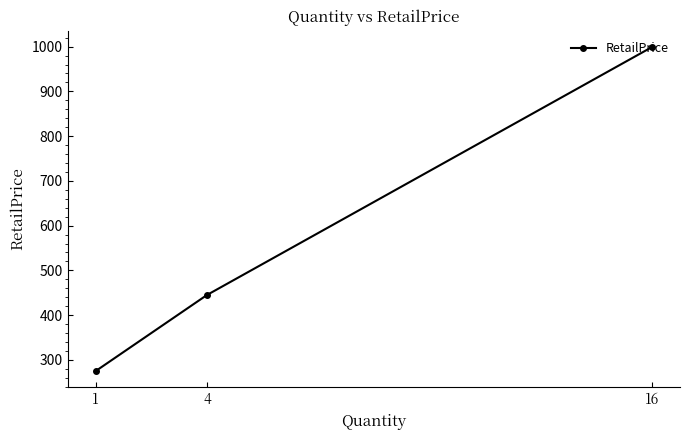

What is the minimum value shown in the chart?

275.0